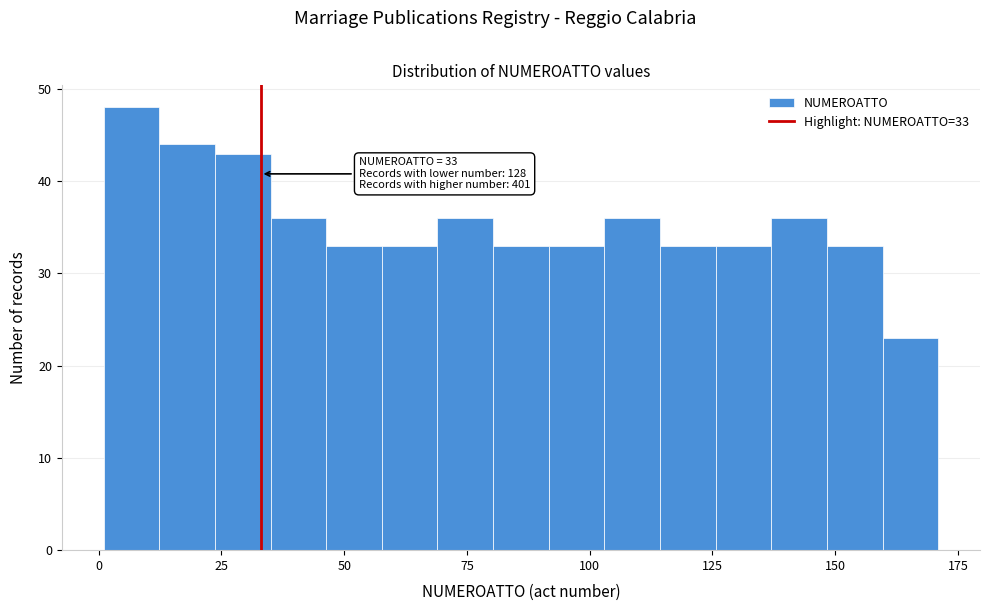

Around what value on the x-axis is the tallest bar? Give the approximate position of its centre, as read against the axis.

5